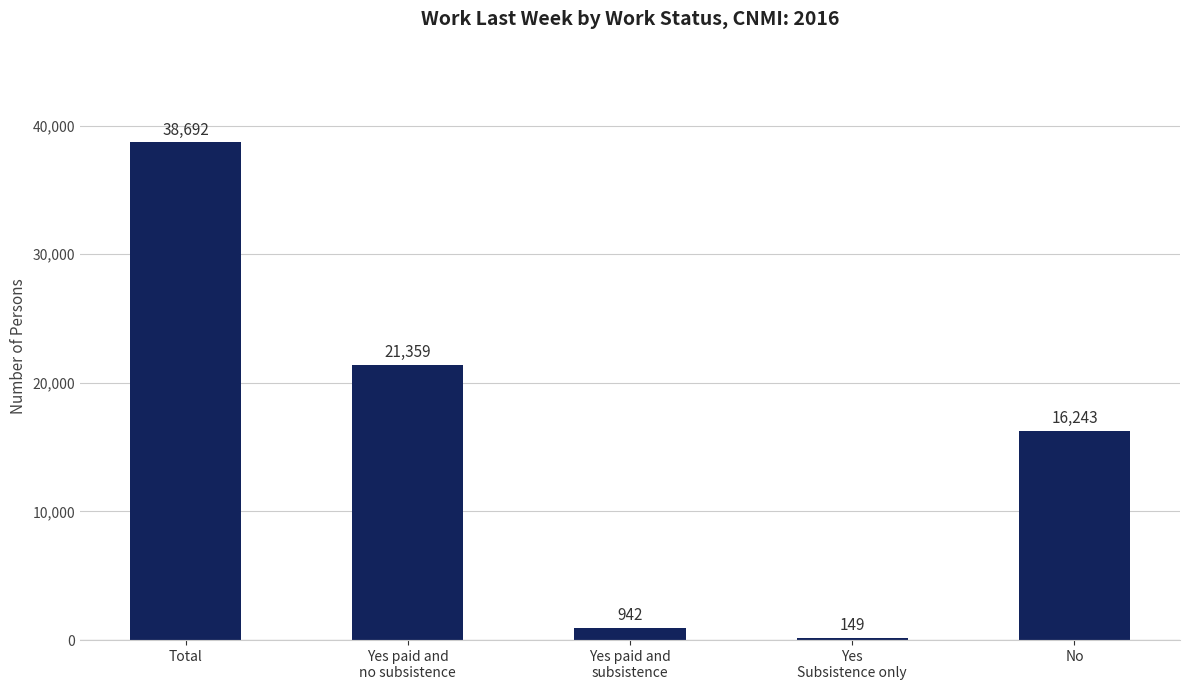

How many categories are shown in the chart?

5